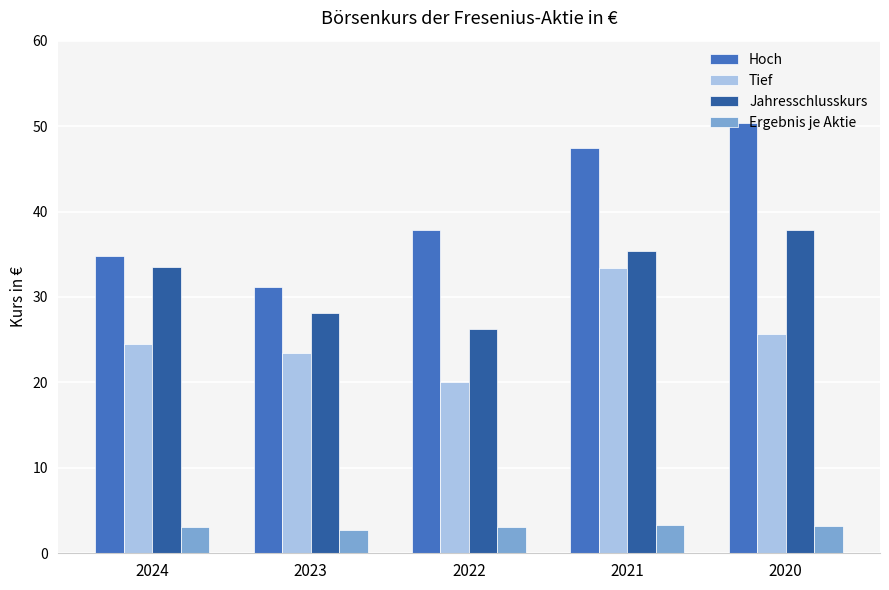

Are the bars grouped side by side (vs. stacked)?

Yes